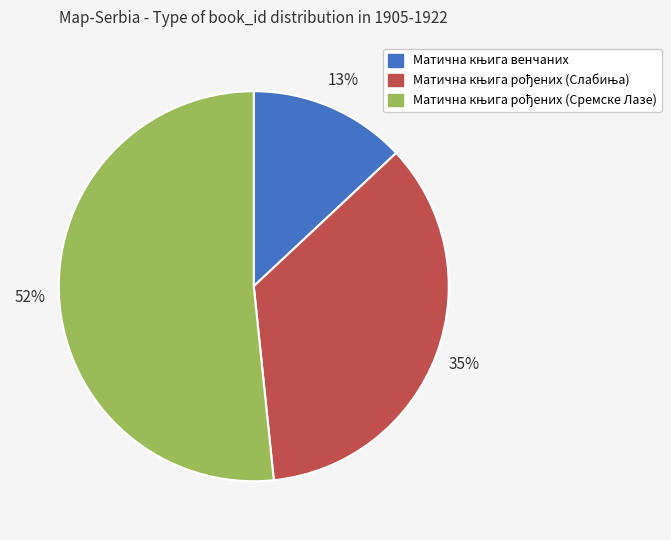

To the nearest percent, what is the average slice percentage?

33%